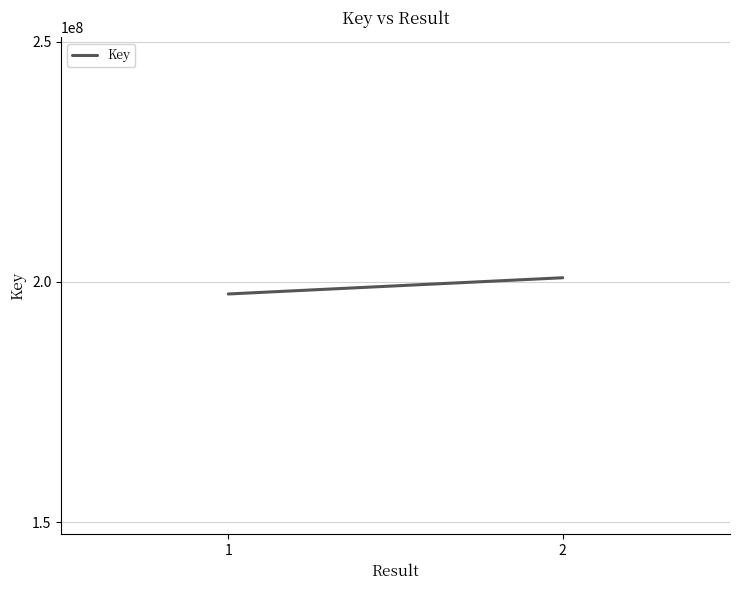

Which label corresponds to the largest value in the chart?

2